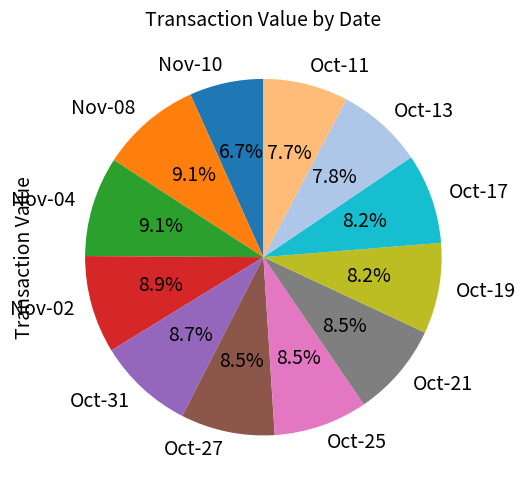

Is there any slice that represents more than half of the pie?

No